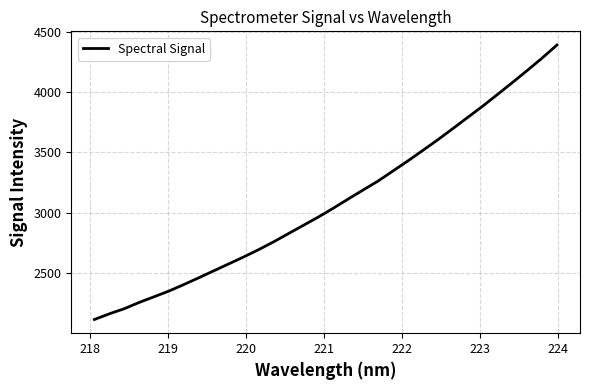

What is the maximum value shown in the chart?

4389.7